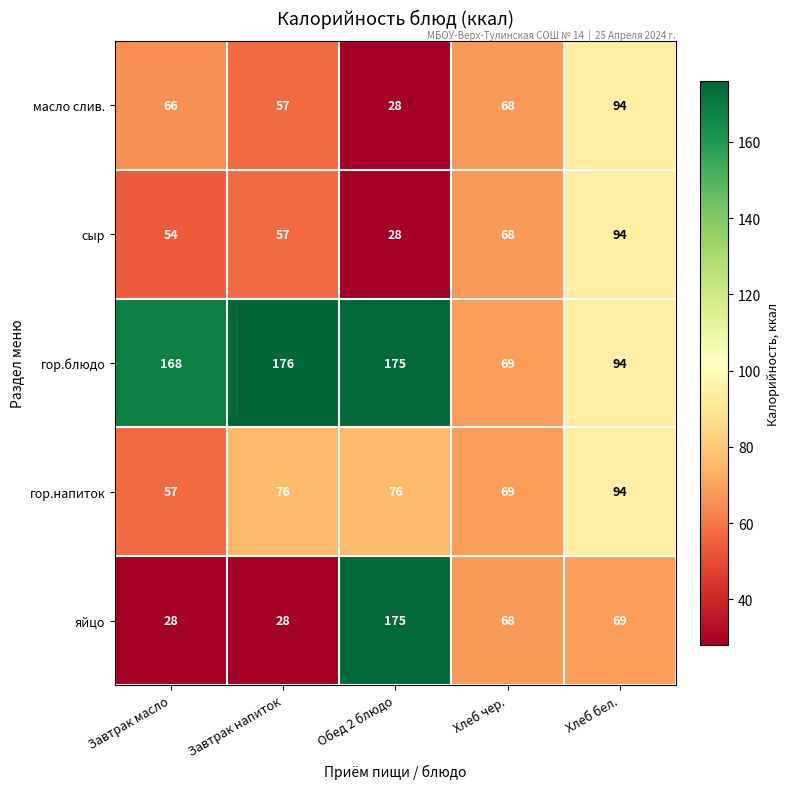

At which category is the sum across all series the highest?

Обед 2 блюдо